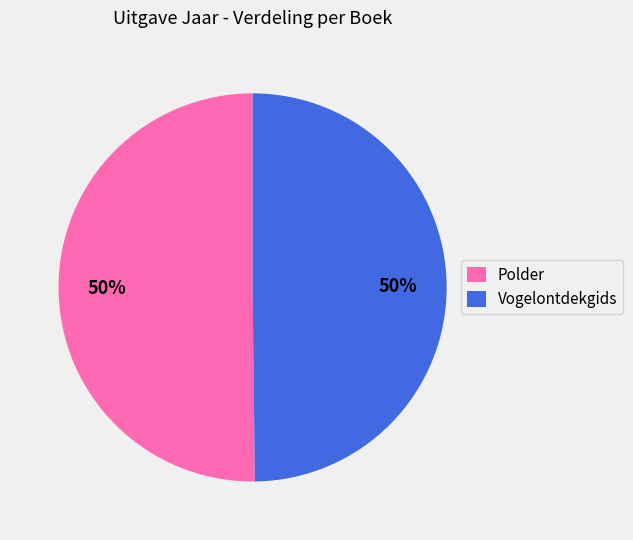

How many slices are in this pie chart?

2